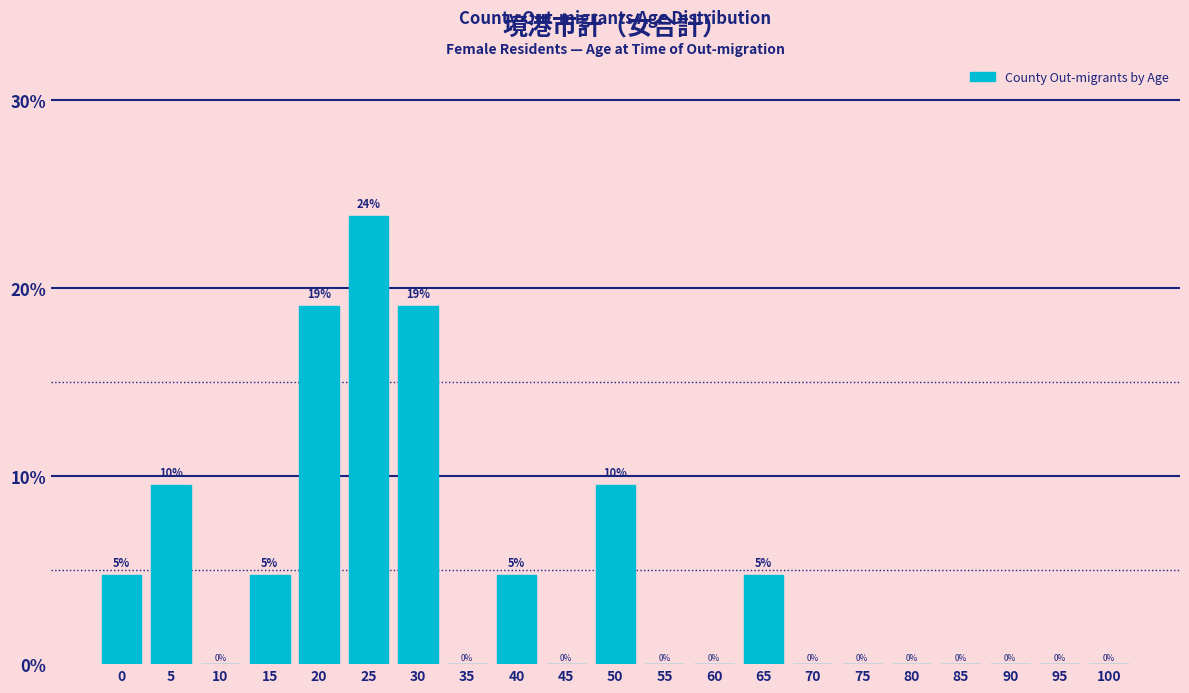

Which has a higher value, 45 or 40?

40